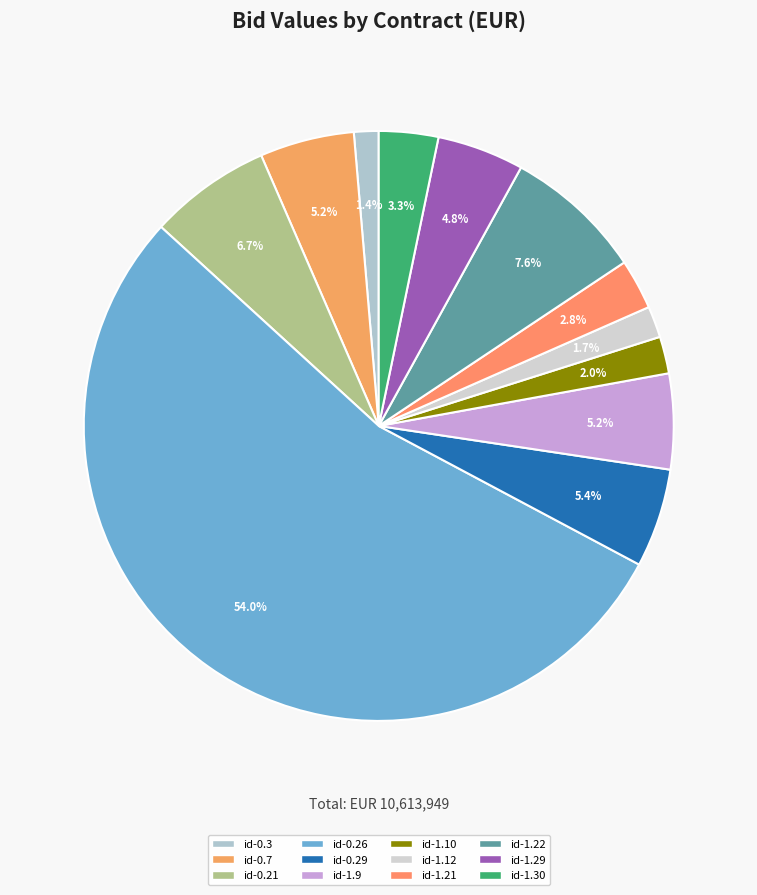

Which category has the biggest portion of the pie?

id-0.26